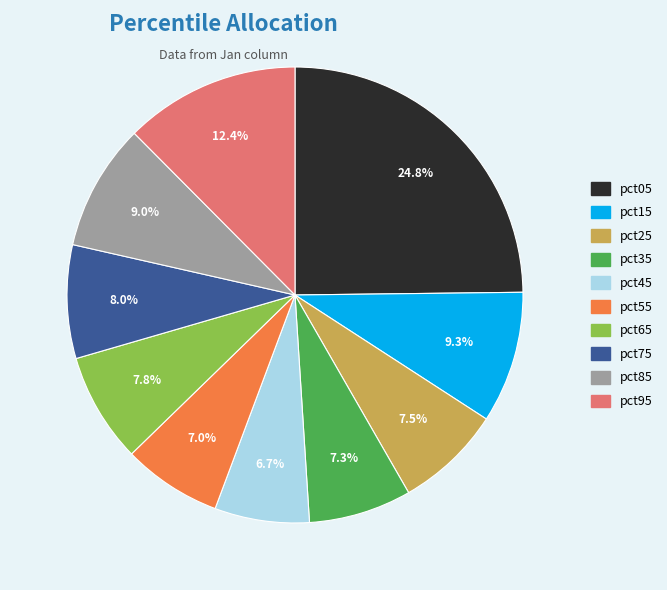

Which has a higher value, pct35 or pct95?

pct95